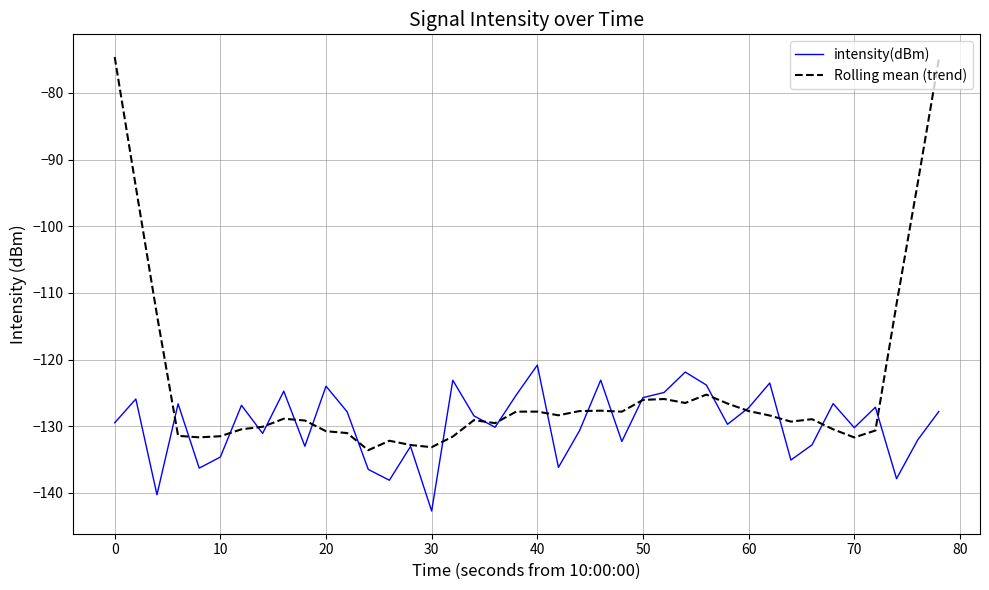

Does the chart display data point markers on the line(s)?

No